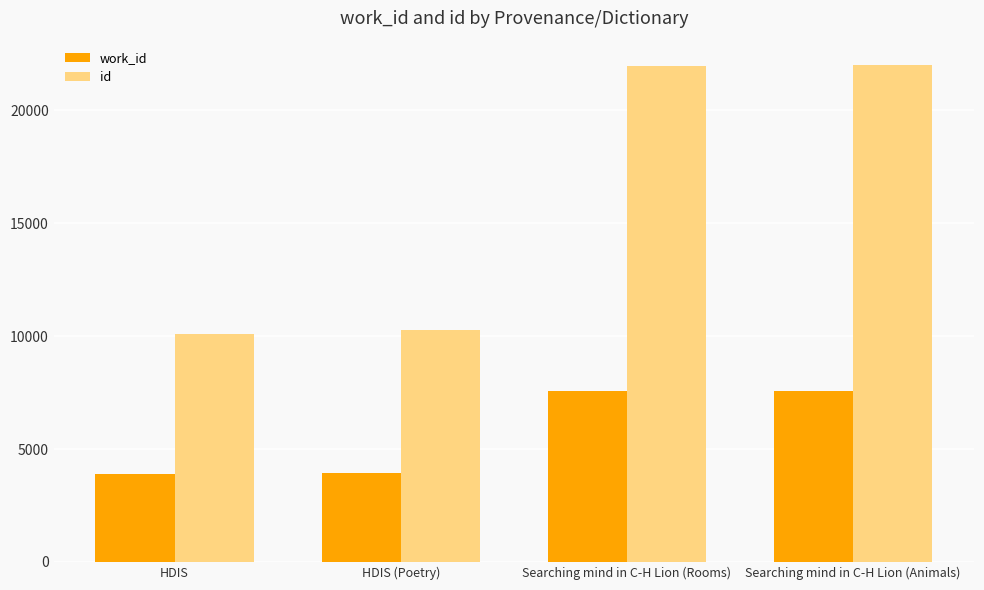

What is the label of the 2nd bar from the left?

HDIS (Poetry)